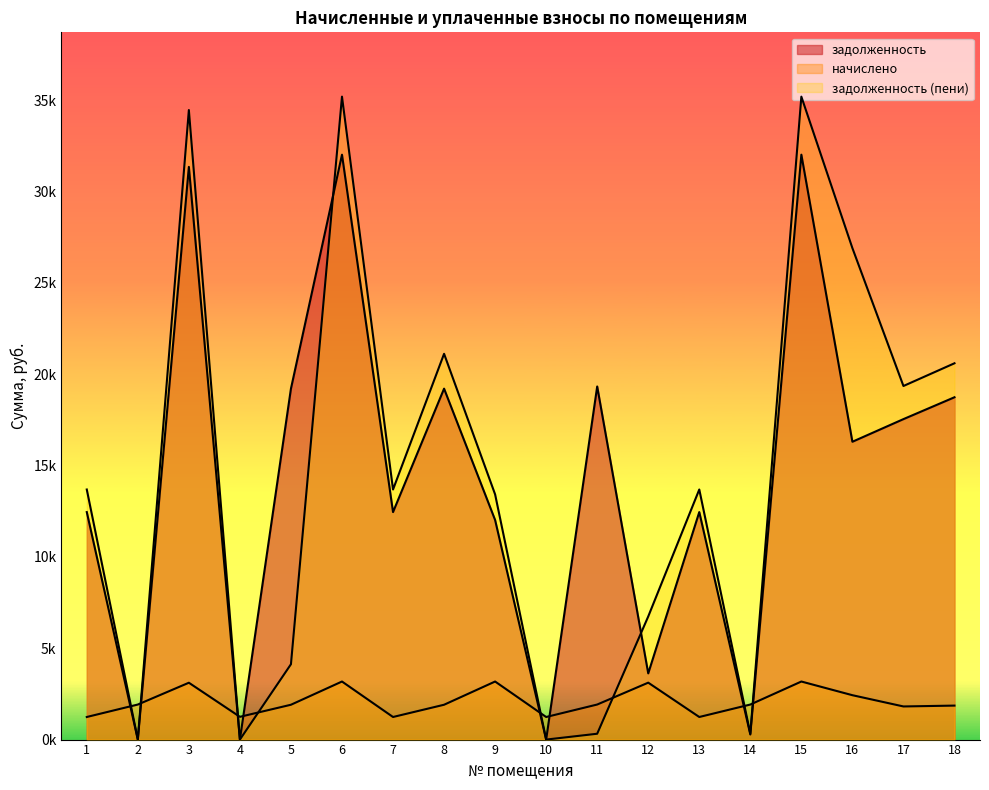

Where is the first local minimum for начислено?

4